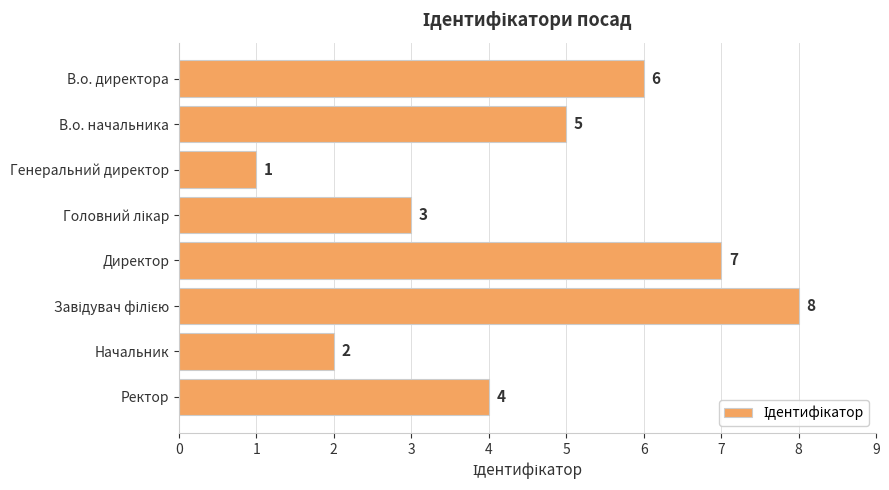

What is the minimum value shown in the chart?

1